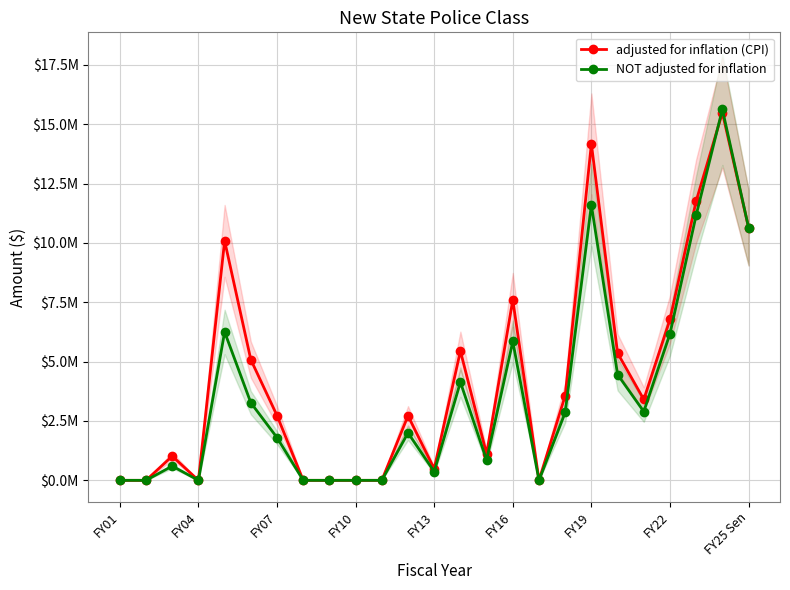

Where do adjusted for inflation (CPI) and NOT adjusted for inflation first cross each other?

22 and 23